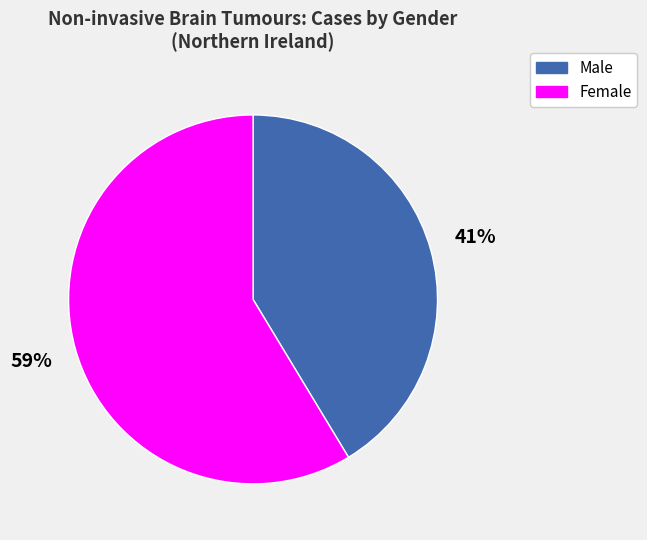

The Male slice represents 41% of the pie. True or false?

True